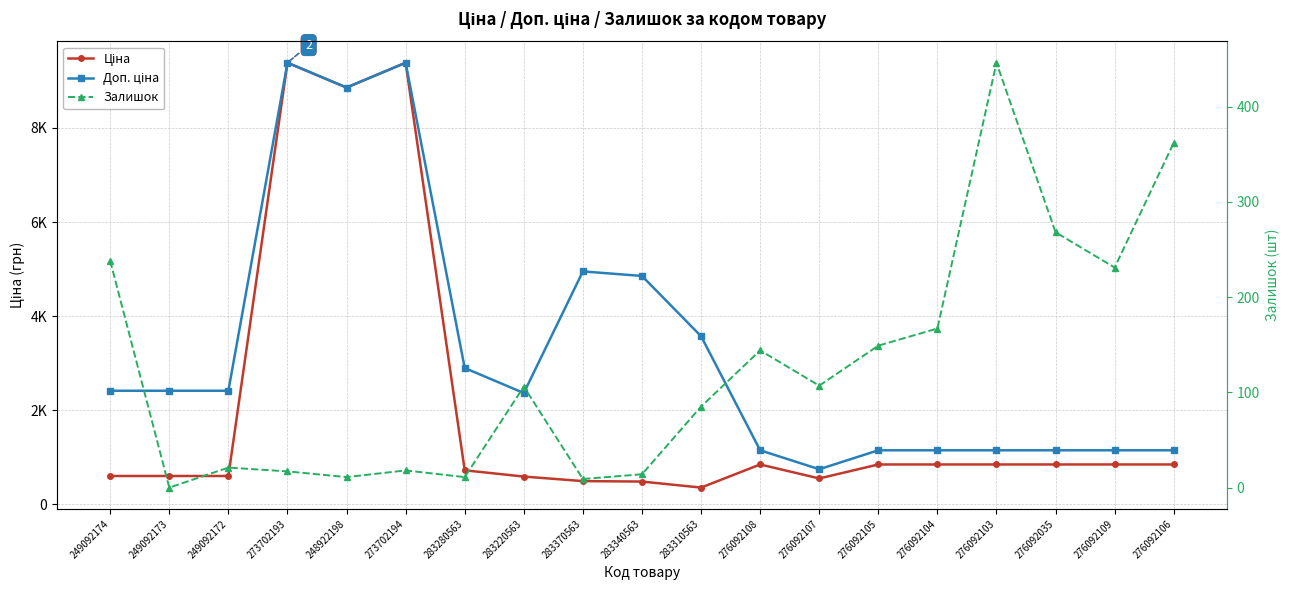

At 283310563, list the series in order from largest to smallest.

Доп. ціна, Ціна, Залишок